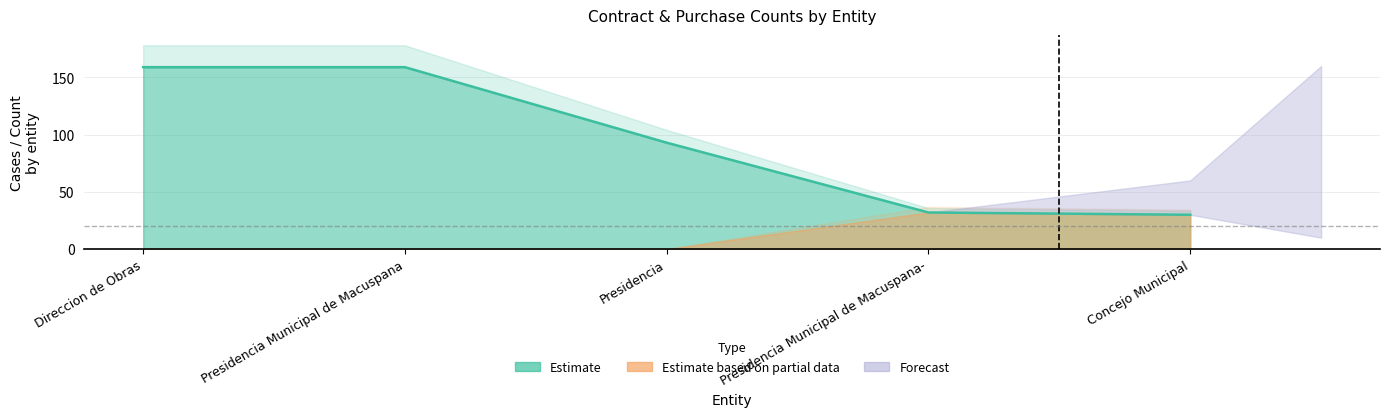

Does the chart display data point markers on the line(s)?

No